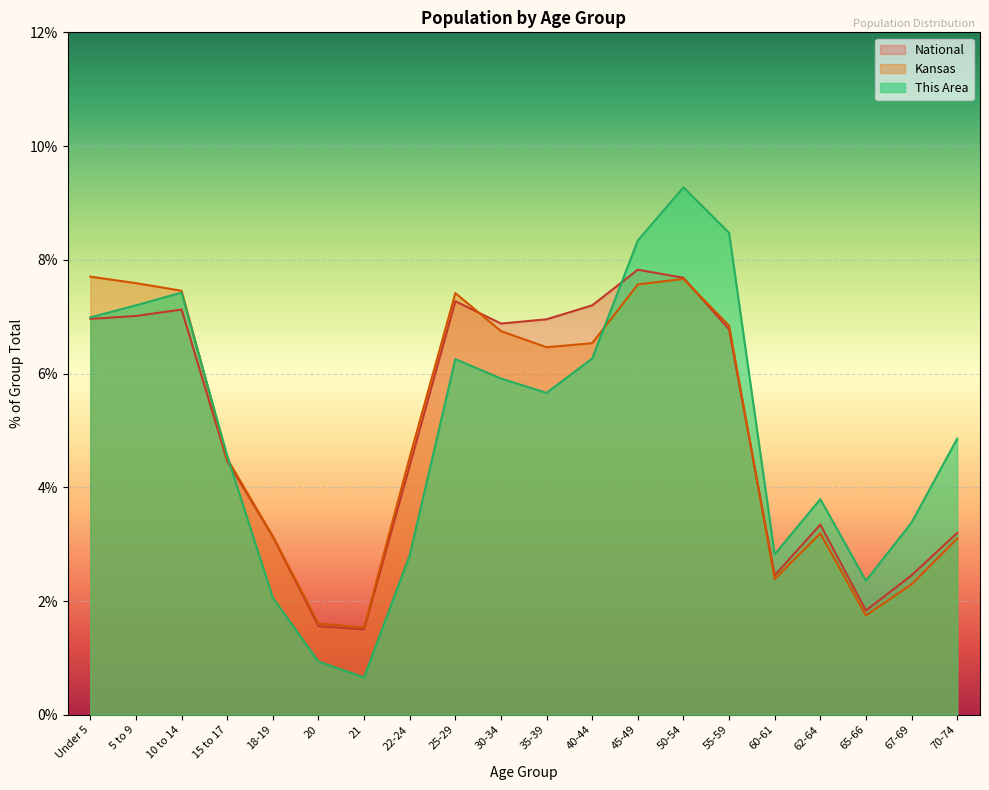

At how many categories does at least one series exceed 7?

8